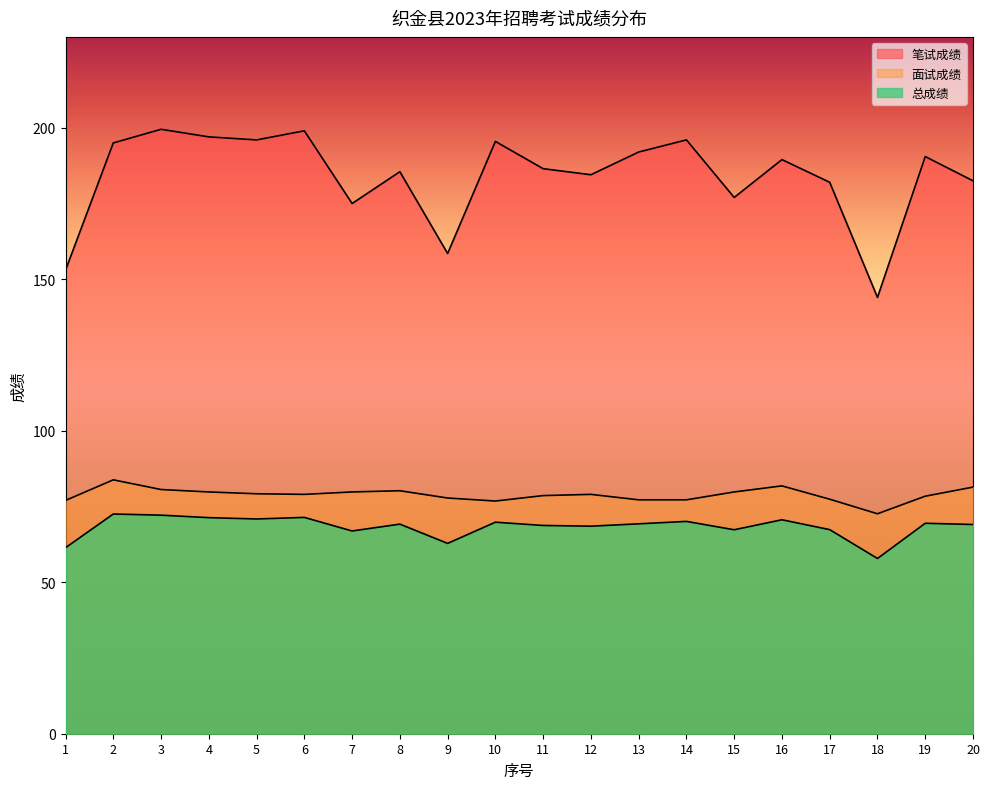

How many values in the 总成绩 series are below 69?

8